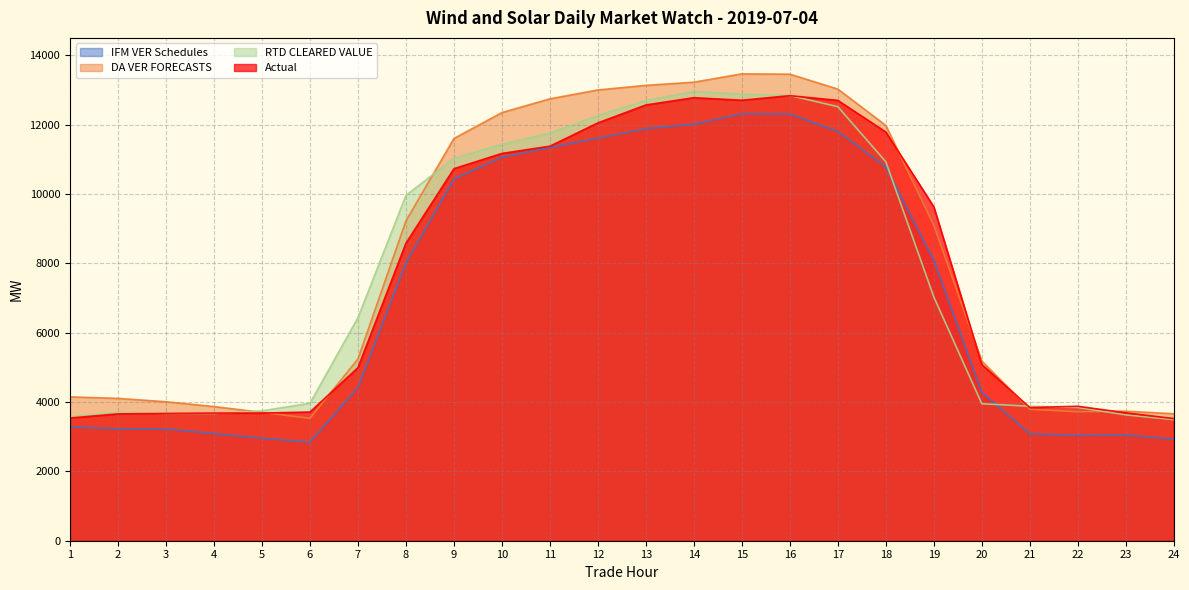

The value of Actual at 4 is 3681.0. True or false?

True